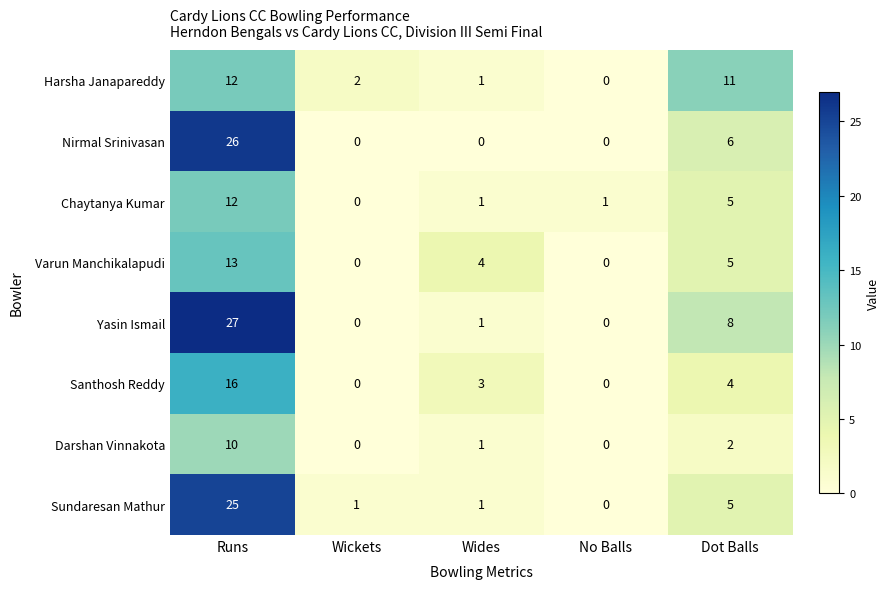

What is the maximum value shown in the chart?

27